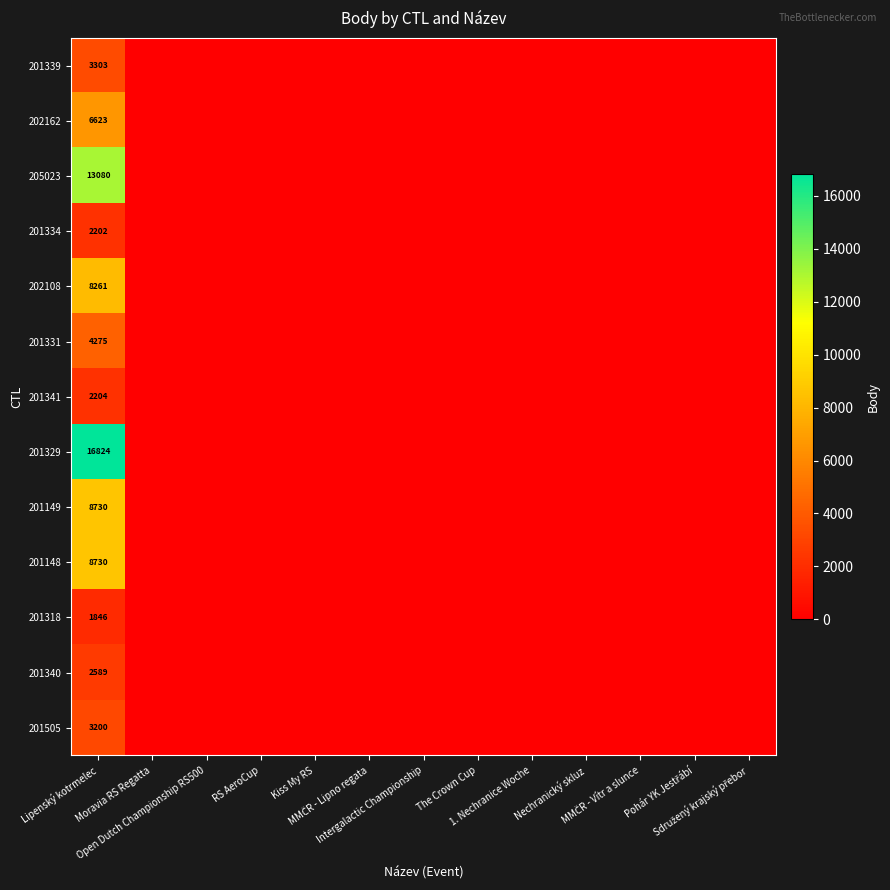

Which series has the largest range (max minus min)?

201329